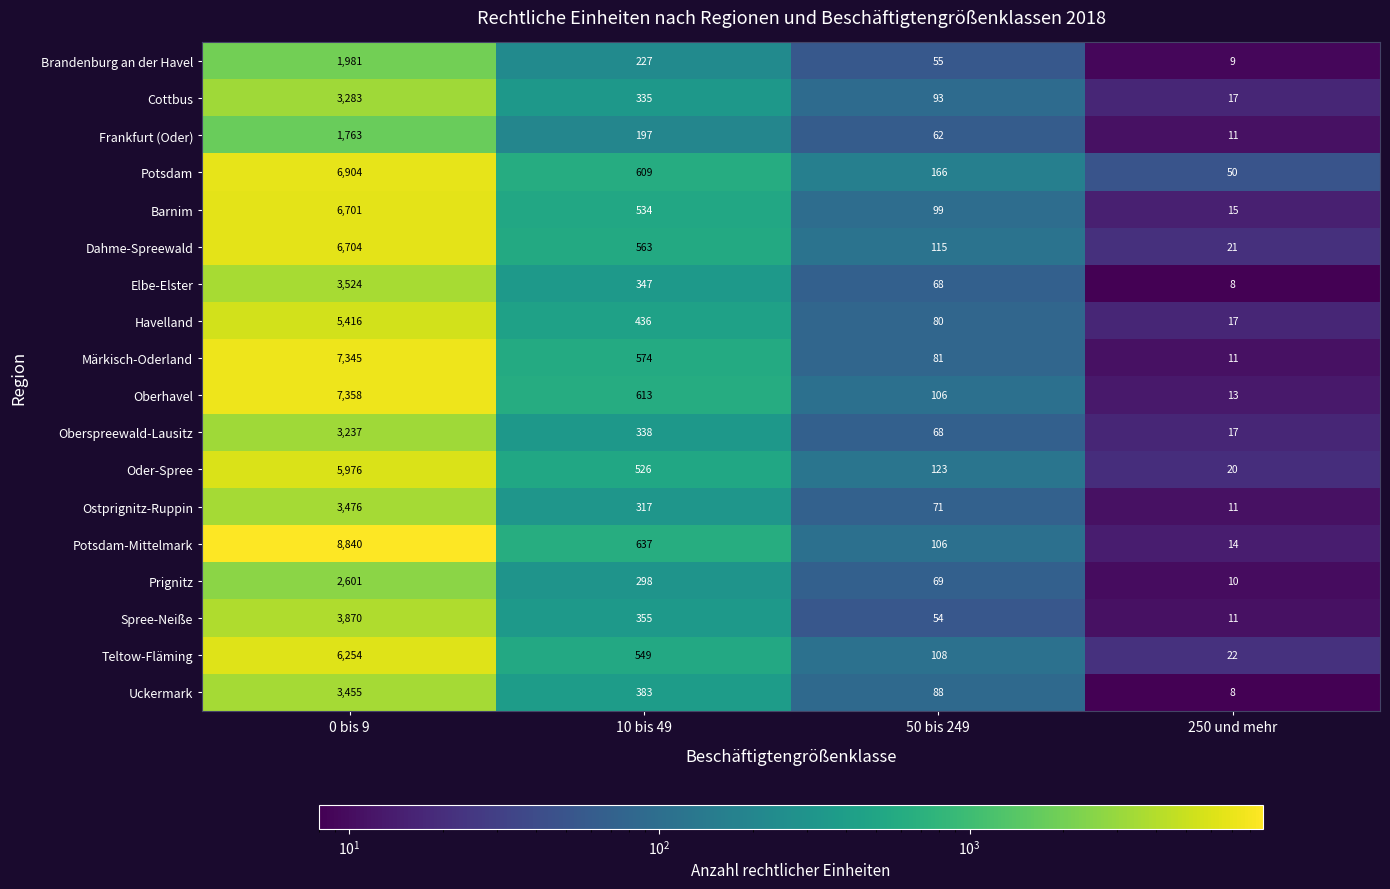

Rank the series by their maximum value, from highest to lowest.

Potsdam-Mittelmark, Oberhavel, Märkisch-Oderland, Potsdam, Dahme-Spreewald, Barnim, Teltow-Fläming, Oder-Spree, Havelland, Spree-Neiße, Elbe-Elster, Ostprignitz-Ruppin, Uckermark, Cottbus, Oberspreewald-Lausitz, Prignitz, Brandenburg an der Havel, Frankfurt (Oder)